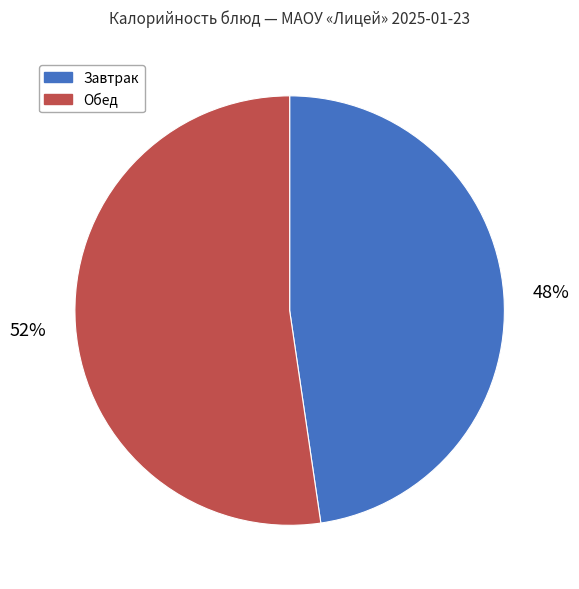

Rank the categories by value from highest to lowest.

Обед, Завтрак